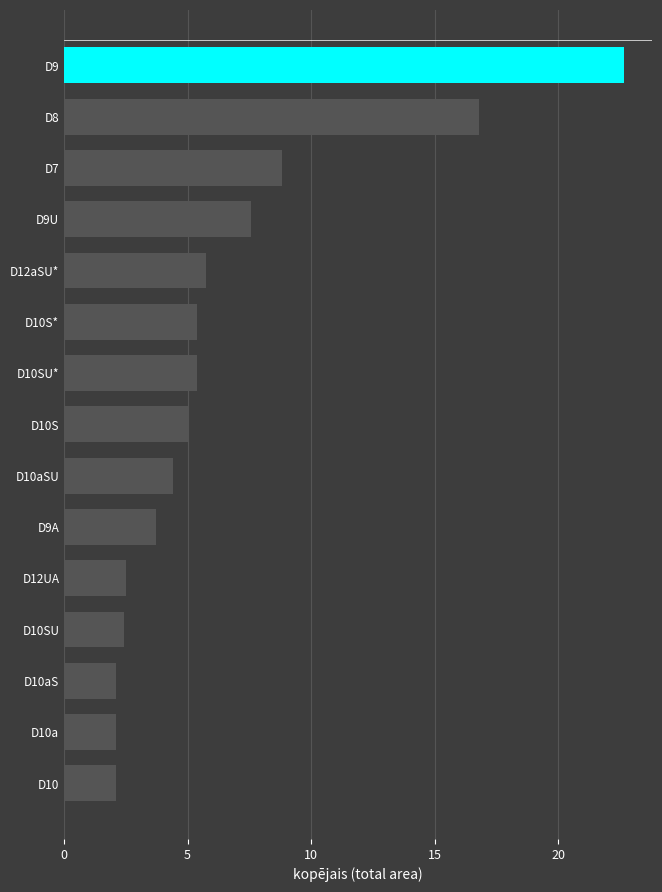

What is the average value?

6.5